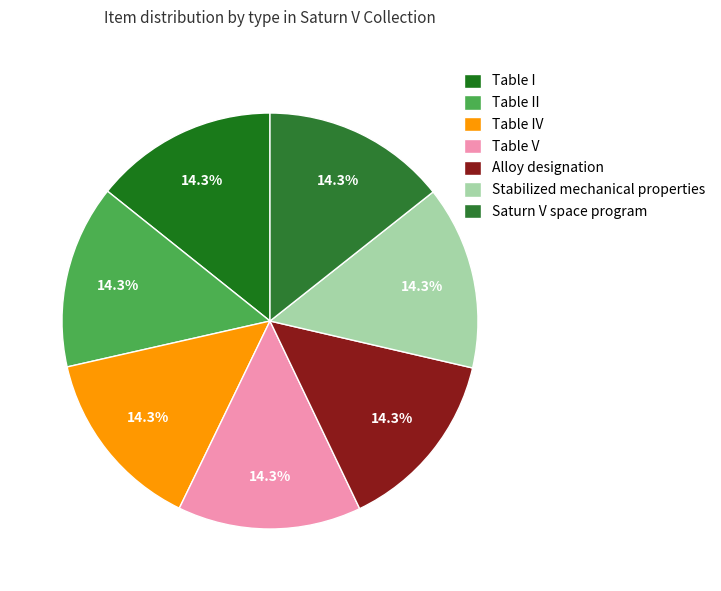

How many slices are in this pie chart?

7